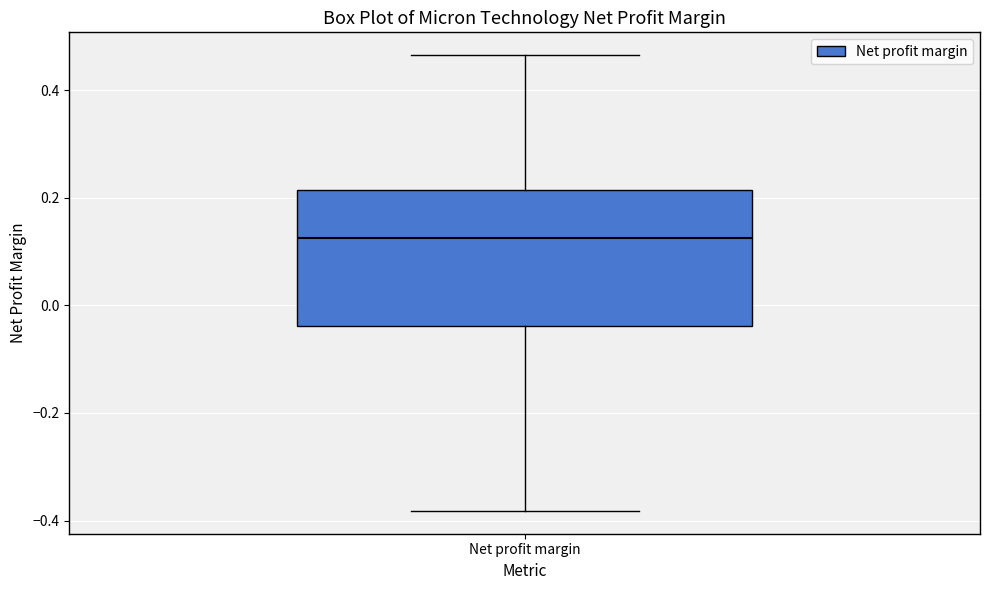

Where is the lower edge of the box for Net profit margin on the y-axis? The values are not printed on the chart, so give them approximately, as read against the axis.

-0.04